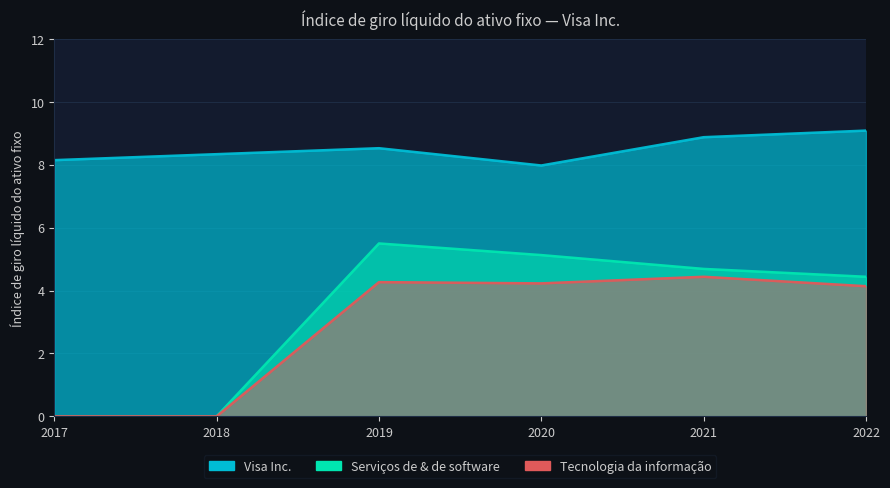

List the labels in order of Visa Inc. value, largest first.

2022, 2021, 2019, 2018, 2017, 2020